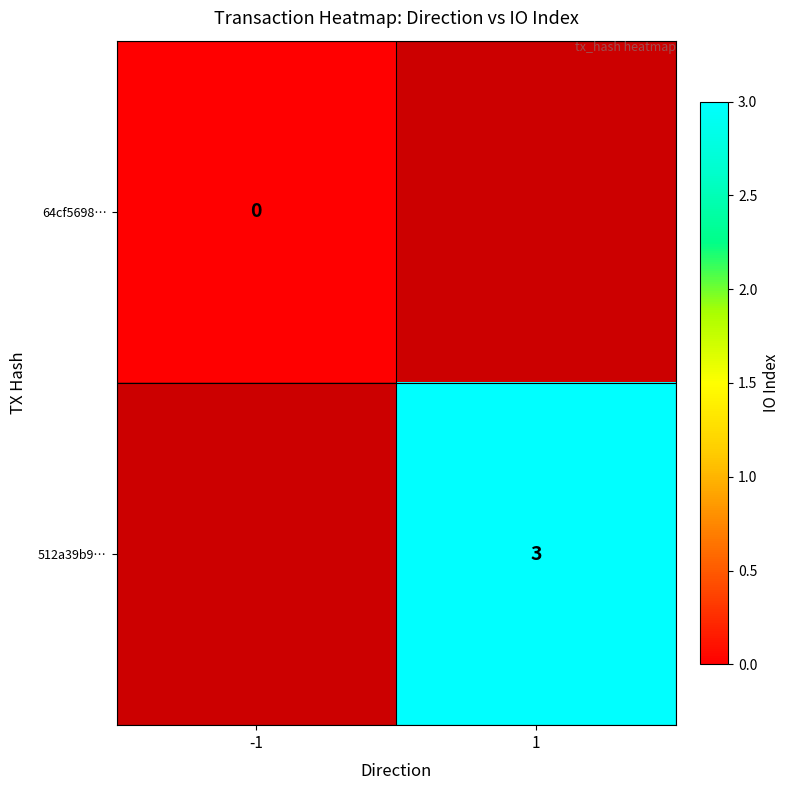

The value of 512a39b9… at 1 is 5. True or false?

False